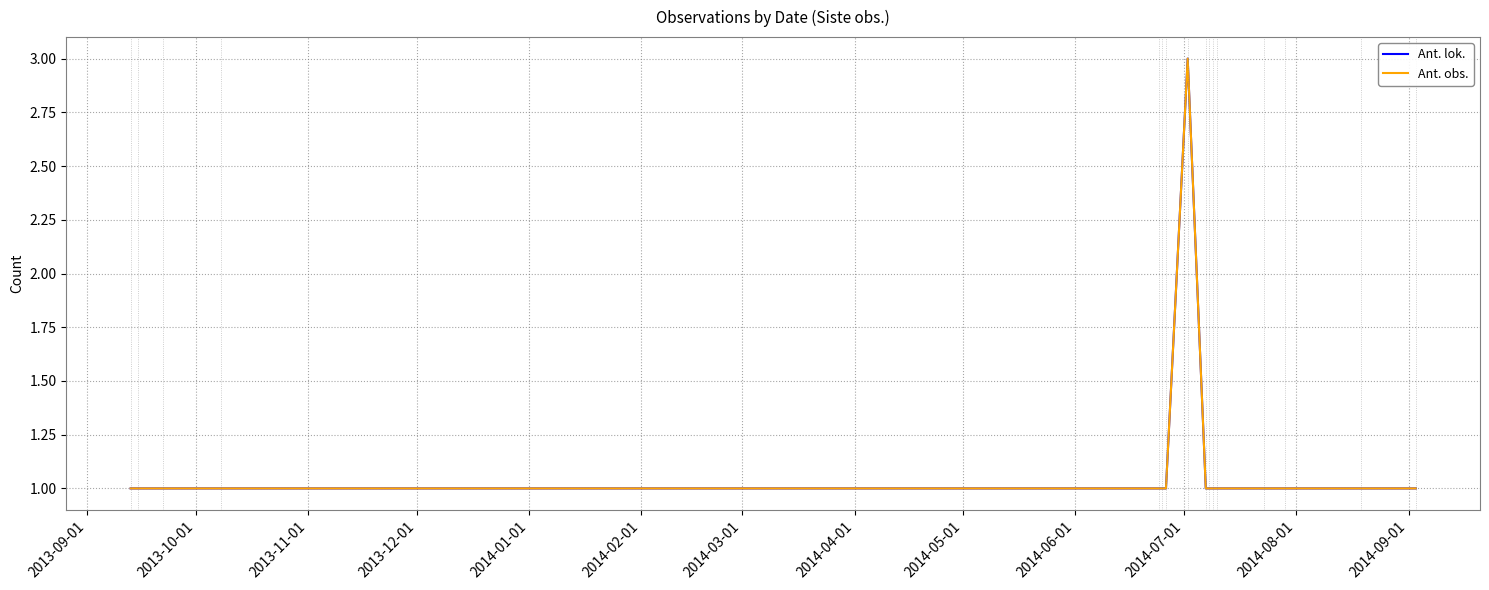

How many Ant. lok. values are between 1 and 2?

15